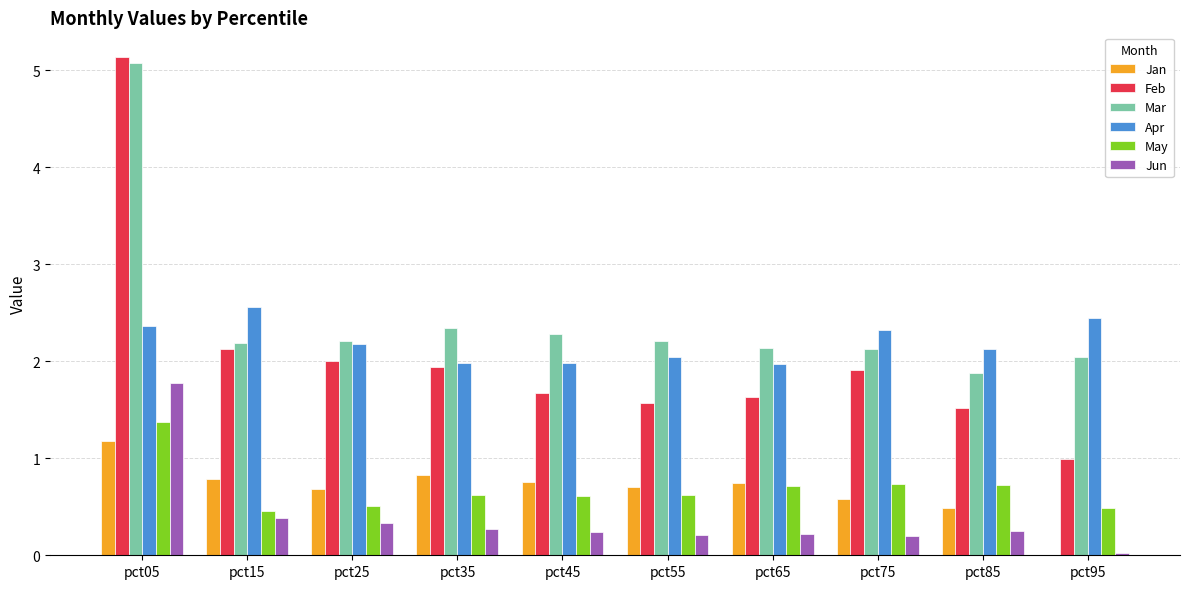

What is the sum of all May values?

6.8